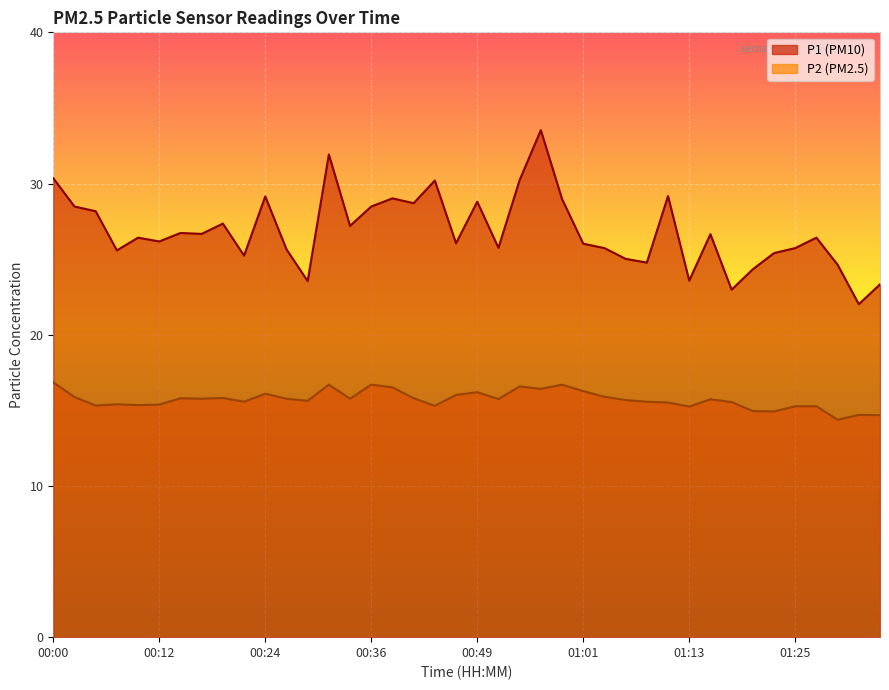

What is the sum of the P1 values at 00:12 and 01:01?

52.2